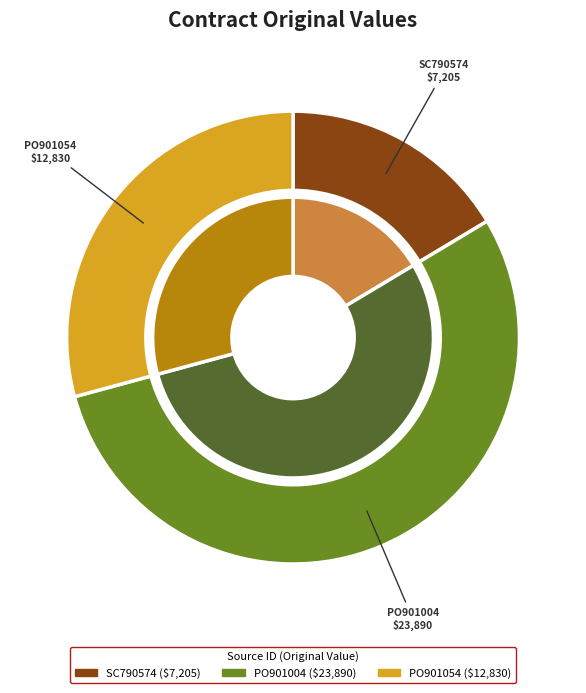

Does PO901004 account for over 50% of the chart?

Yes